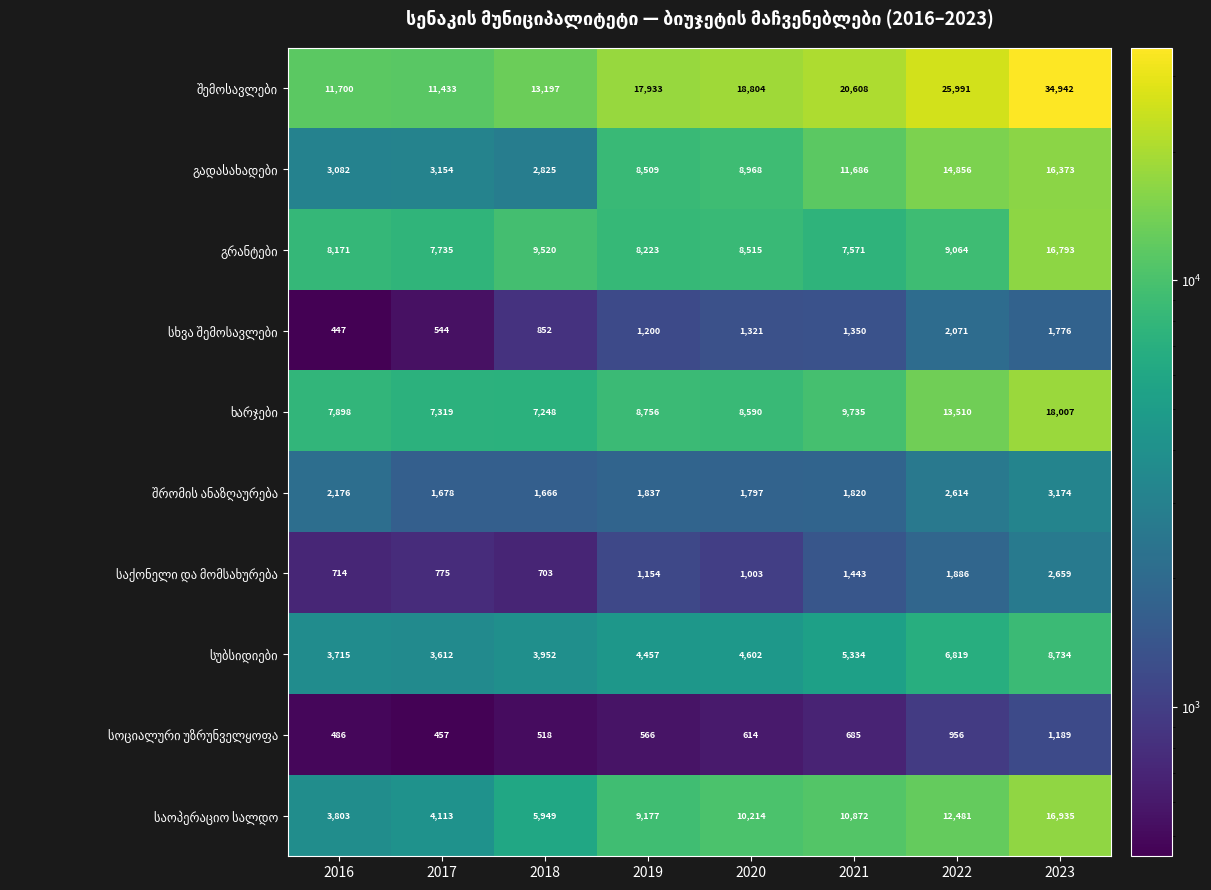

What is the total value across all series at 2021?

71104